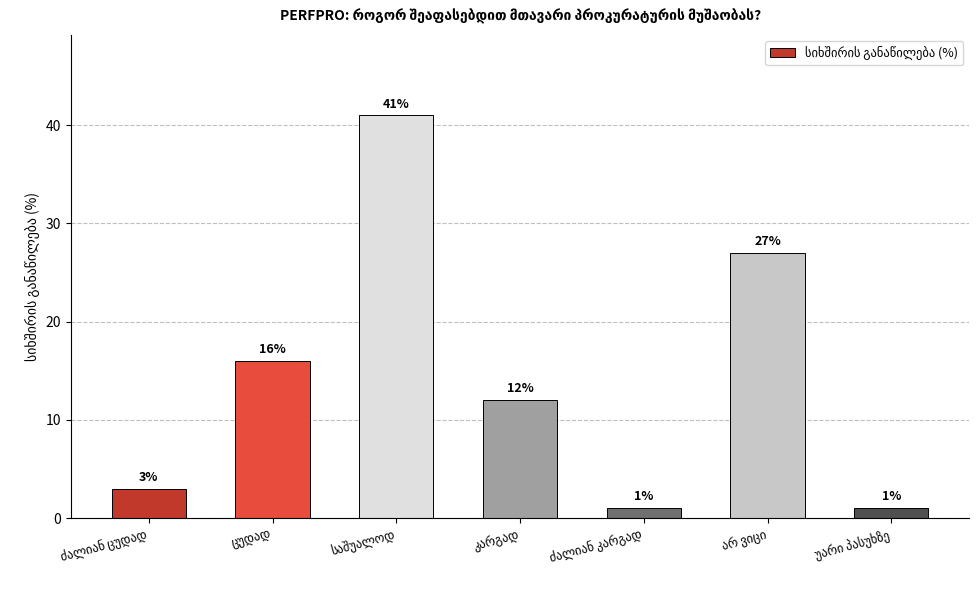

Reading left to right, what are all the values shown in this chart?

3	16	41	12	1	27	1